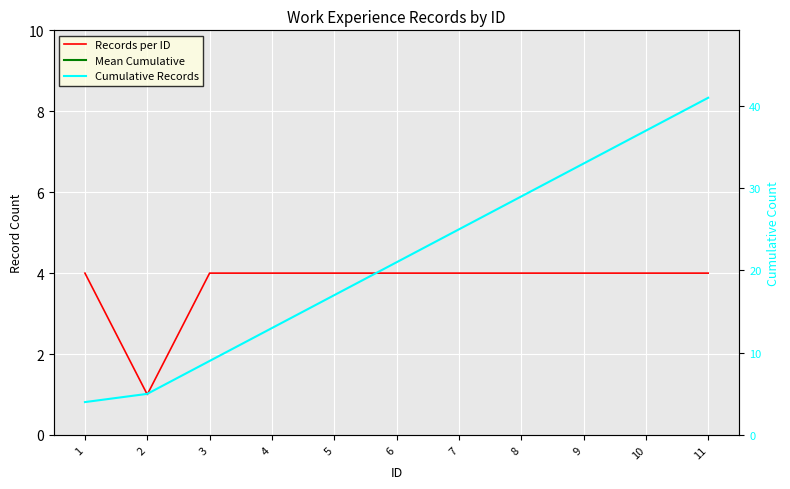

Which series has the widest spread of values?

Cumulative Records